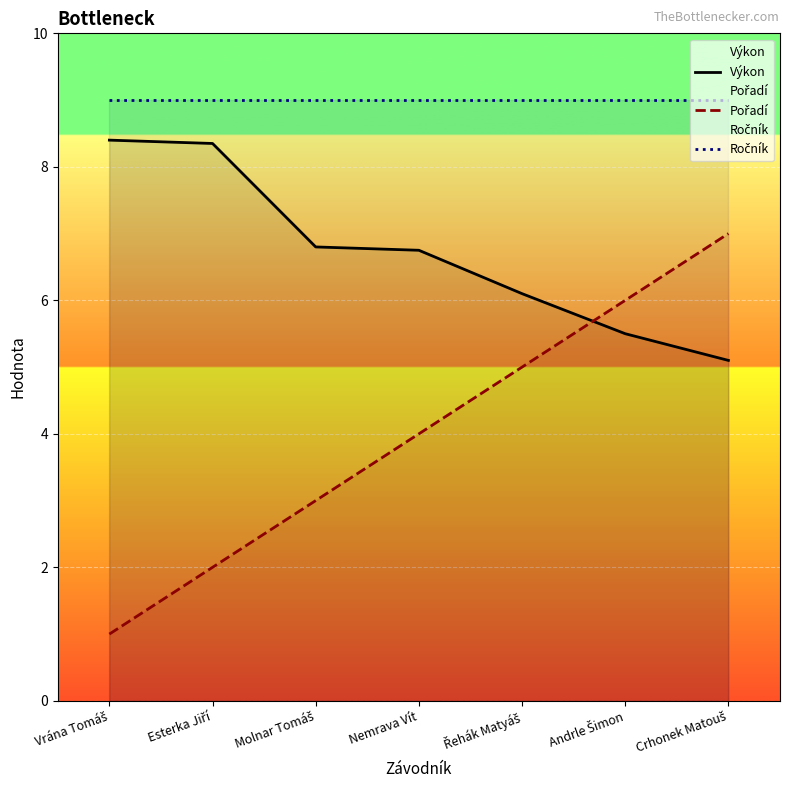

At which category is the sum across all series the highest?

Crhonek Matouš